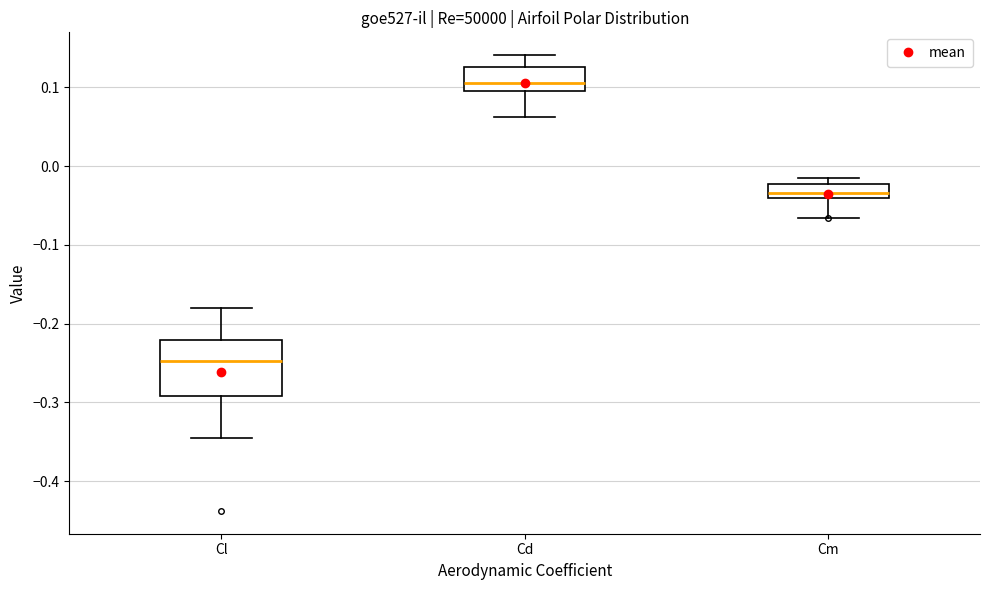

Which box has the lowest median line?

Cl